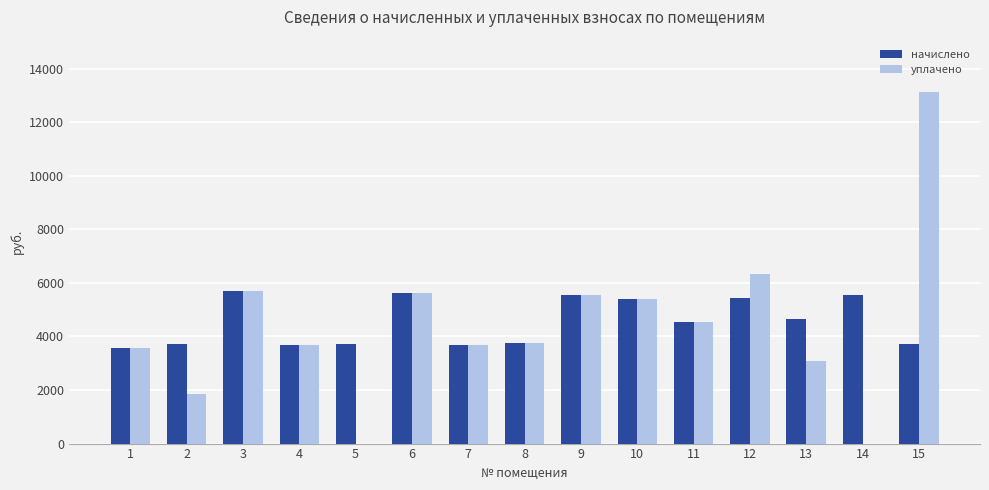

At which category is the sum across all series the highest?

15